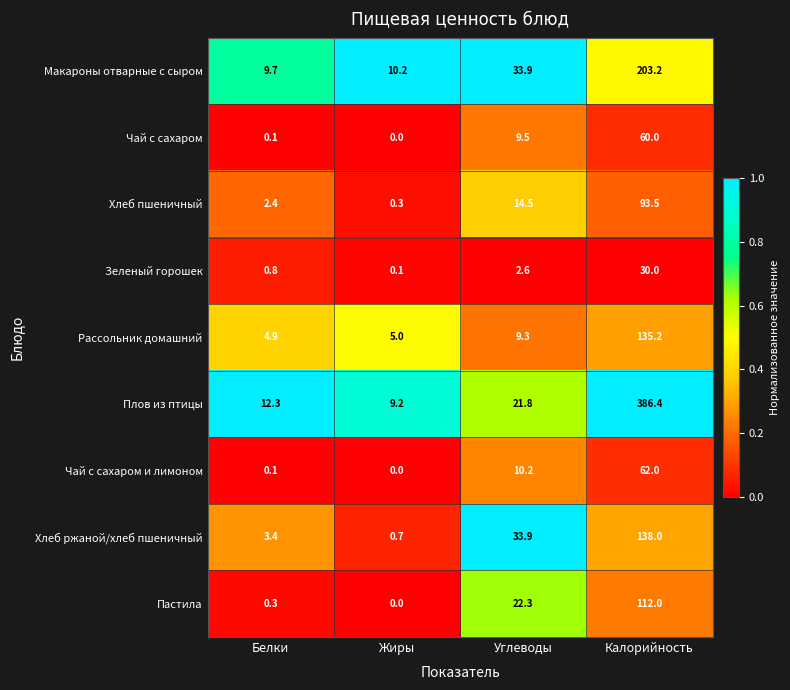

At how many categories does at least one series exceed 0?

4